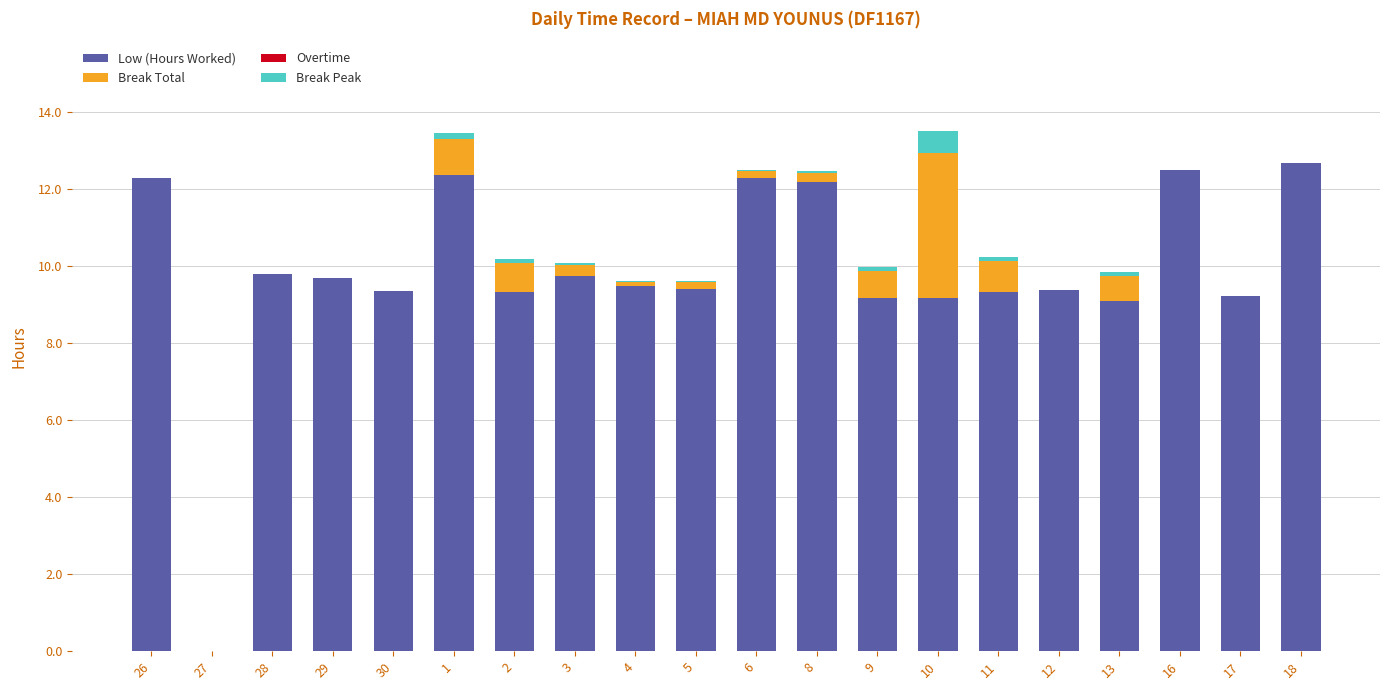

Is it true that Low (Hours Worked) equals 6.8 at 8?

False